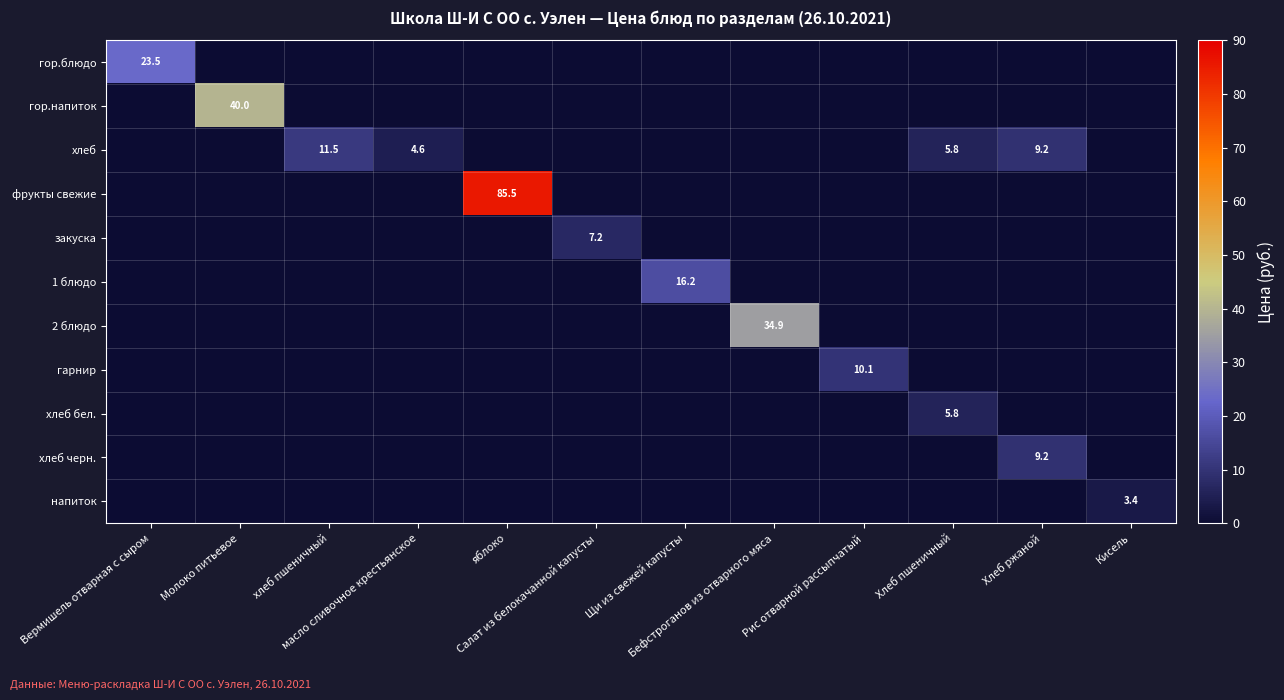

What is the sum of the фрукты свежие values at Хлеб пшеничный and яблоко?

85.5